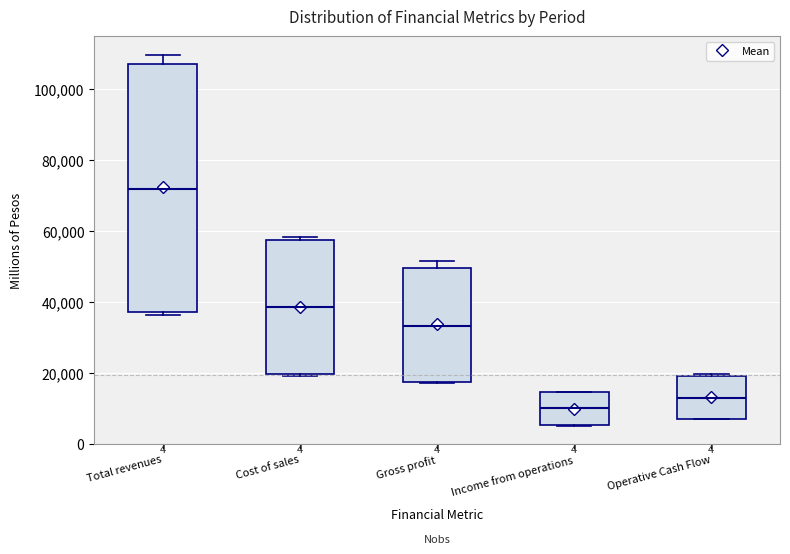

Reading left to right, read every box against the y-axis: the position of its median line, the range the box covers, and the ends of its whiskers. The values are not printed on the chart, so give them approximately, as read against the axis.

Total revenues: median 72000, box 38000 to 108000, whiskers 36000 to 110000
Cost of sales: median 38000, box 20000 to 58000, whiskers 20000 to 58000 (just above the box's upper edge)
Gross profit: median 34000, box 18000 to 50000, whiskers 16000 to 52000
Income from operations: median 10000, box 6000 to 14000, whiskers 6000 to 14000
Operative Cash Flow: median 14000, box 6000 to 20000, whiskers 6000 to 20000